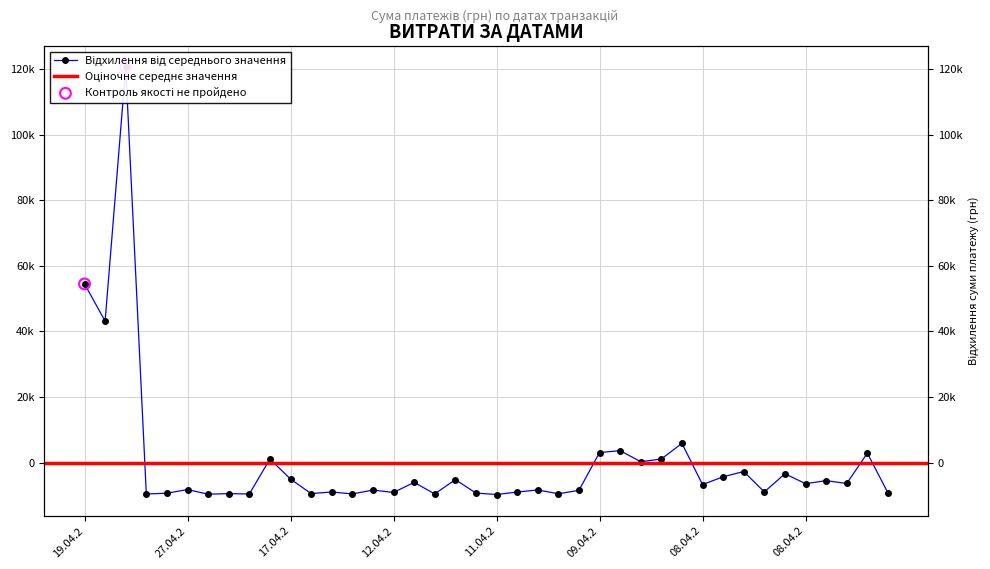

What is the change in value from 11.04.2 to 09.04.2?

+12804.8